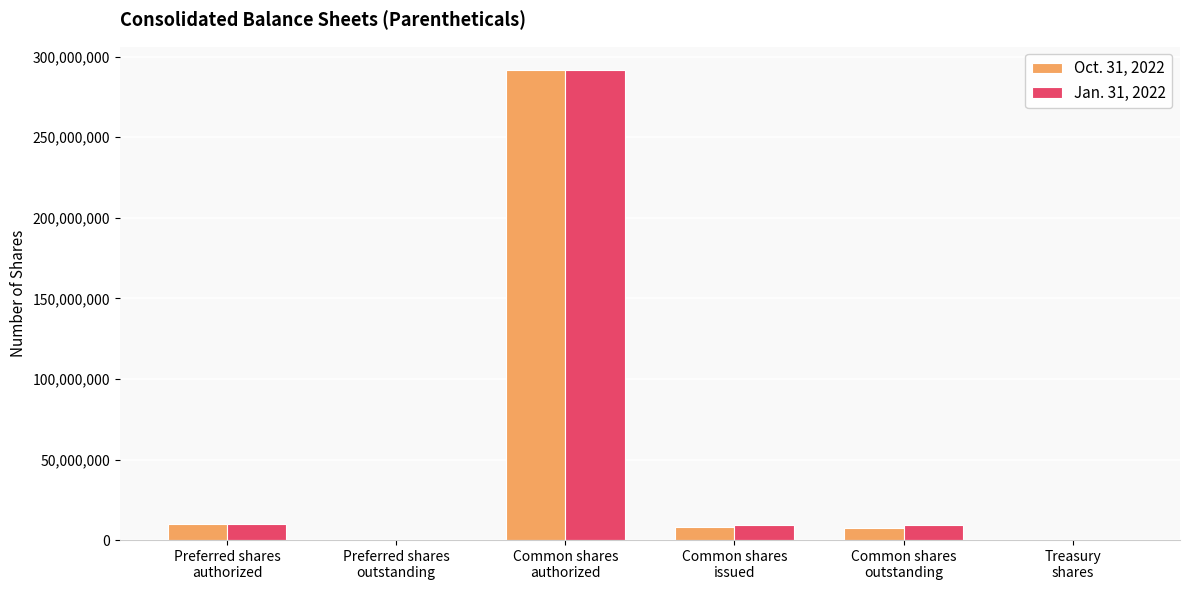

What is the greatest value displayed?

291666666